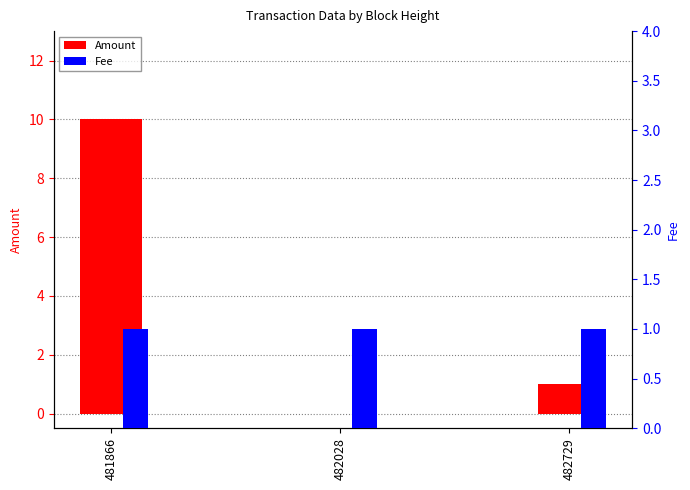

How many values in Amount are above zero?

2